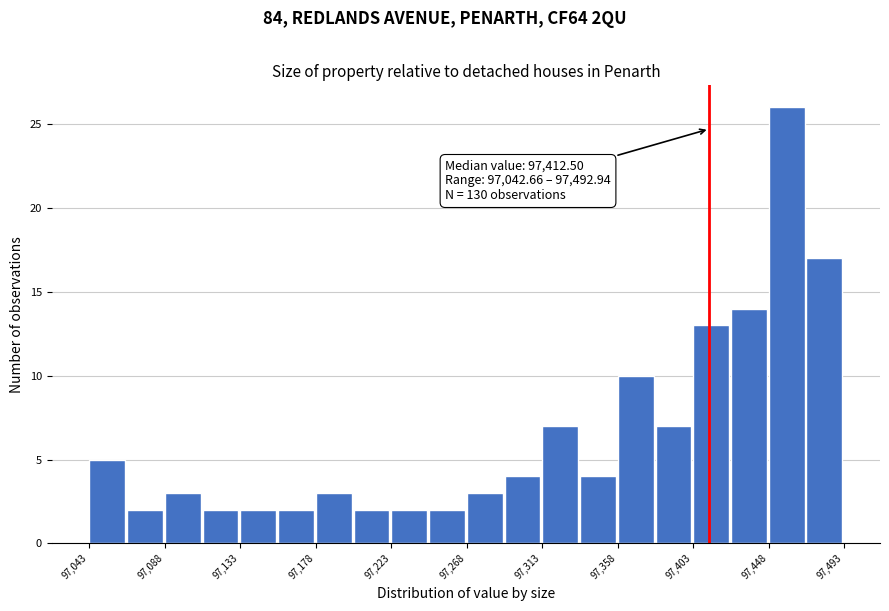

Over which range of the x-axis is the bar tallest?

97450 to 97470